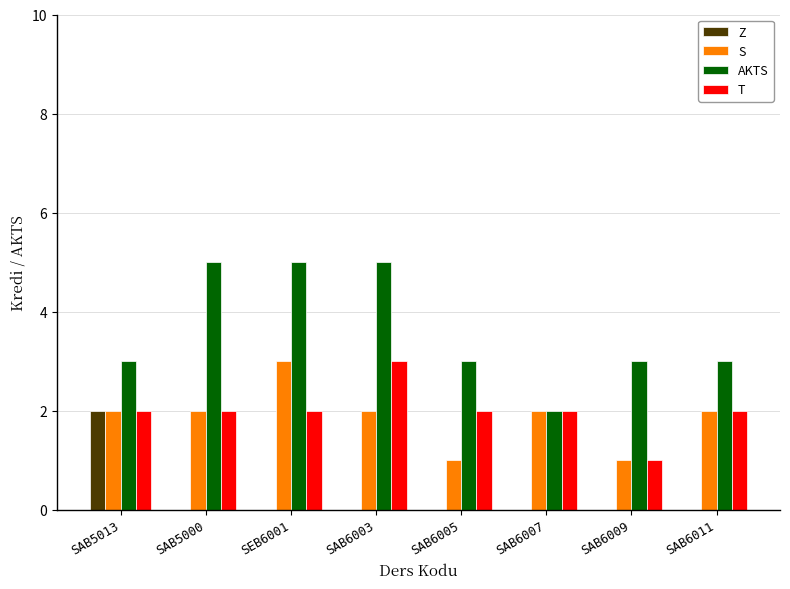

Is the value of T at SAB6009 greater than the value of AKTS at SEB6001?

No